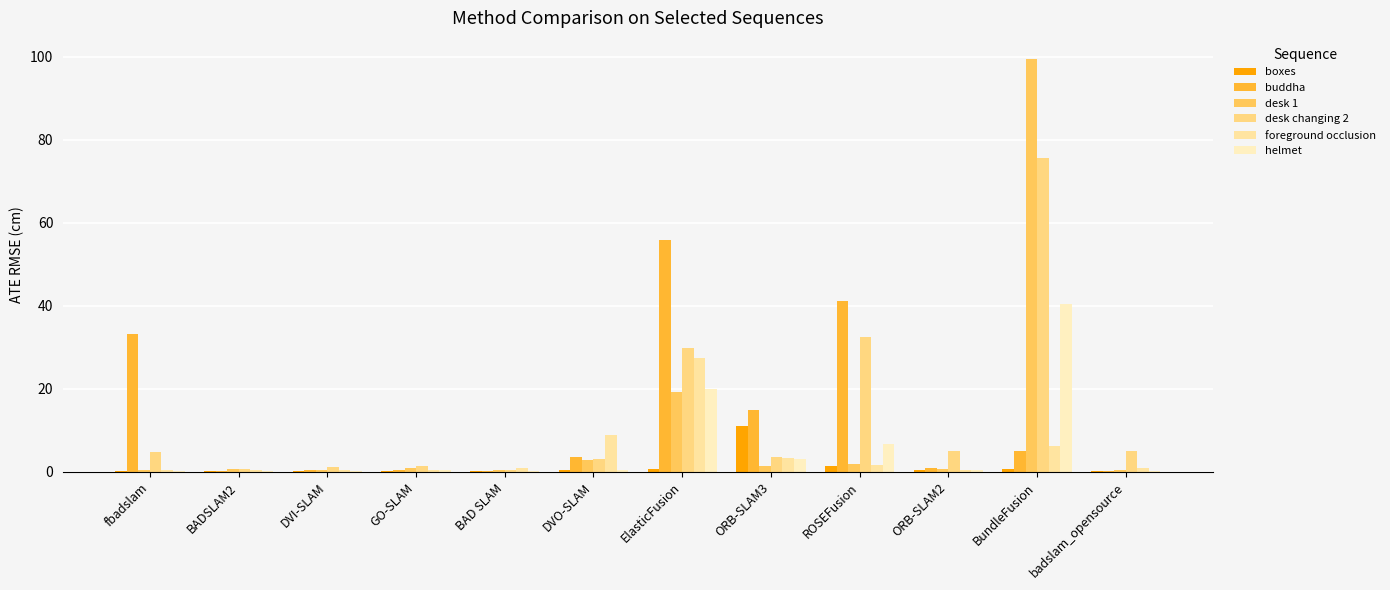

Between DVO-SLAM and badslam_opensource, which is larger?

DVO-SLAM